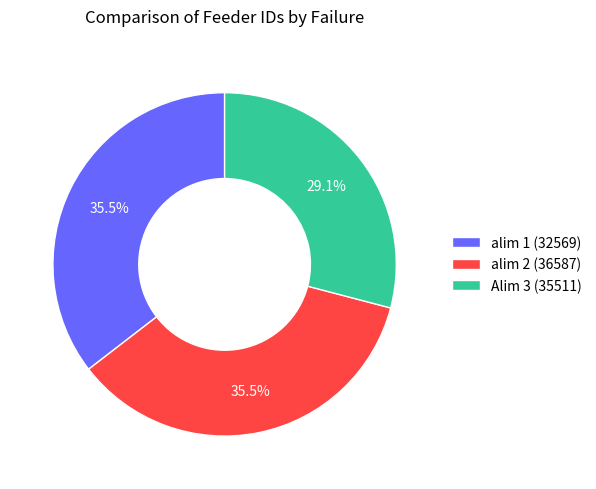

Does Alim 3 (35511) represent more than half of the total?

No